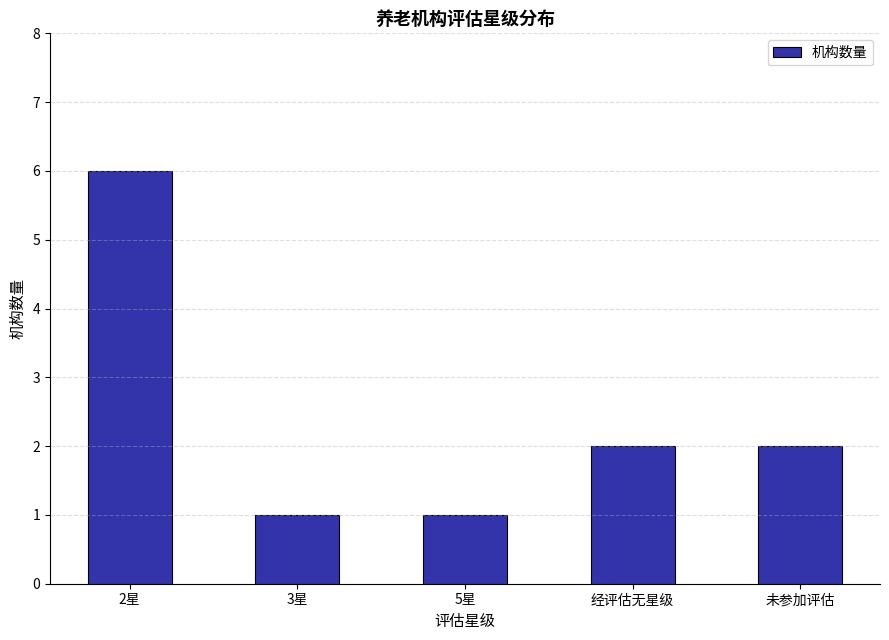

What is the greatest value displayed?

6